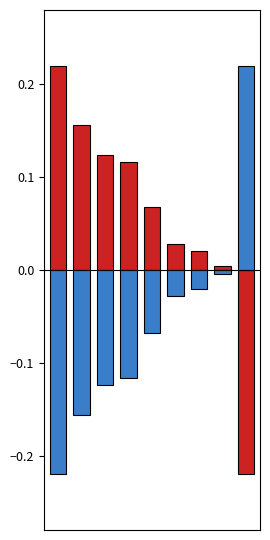

Rank the series by their maximum value, from highest to lowest.

上方, 下方